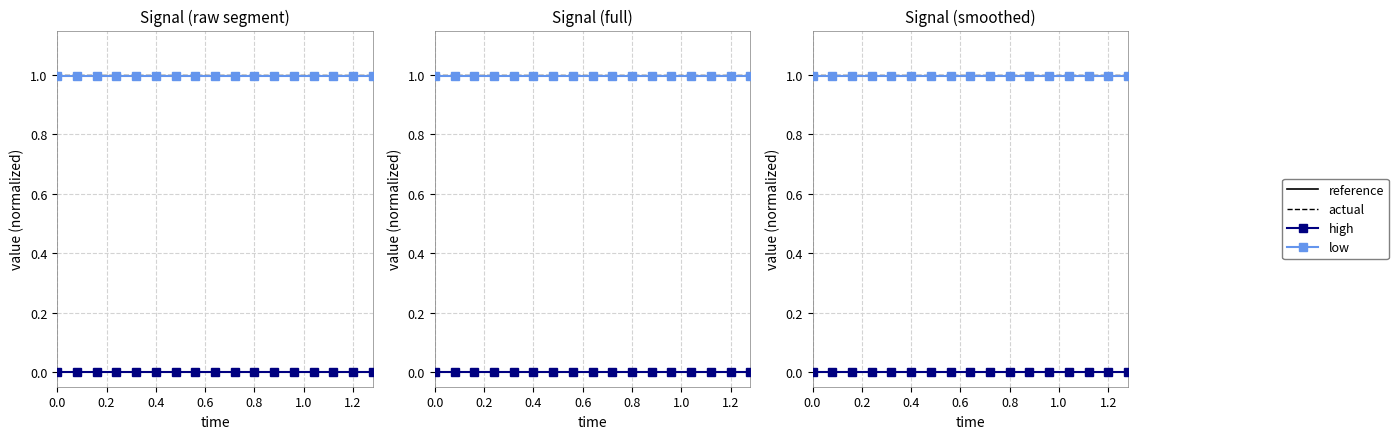

Which has a higher value, 10 or 14?

10